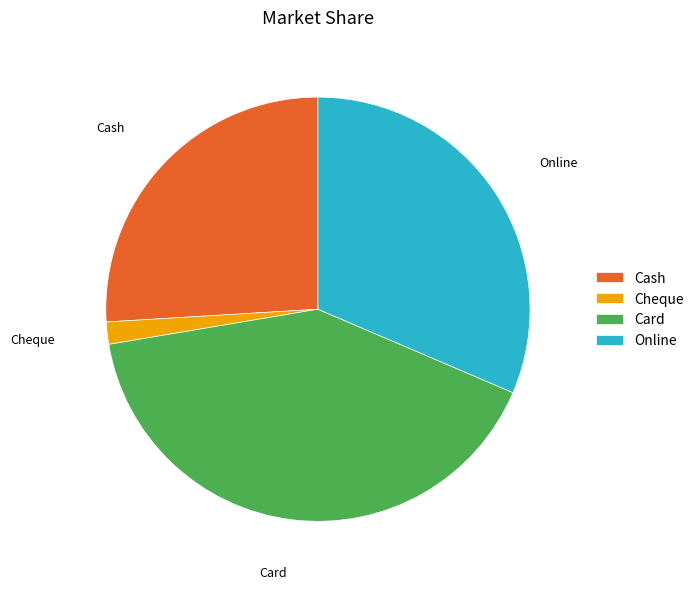

Do Card and Cheque together represent more than half of the pie?

No